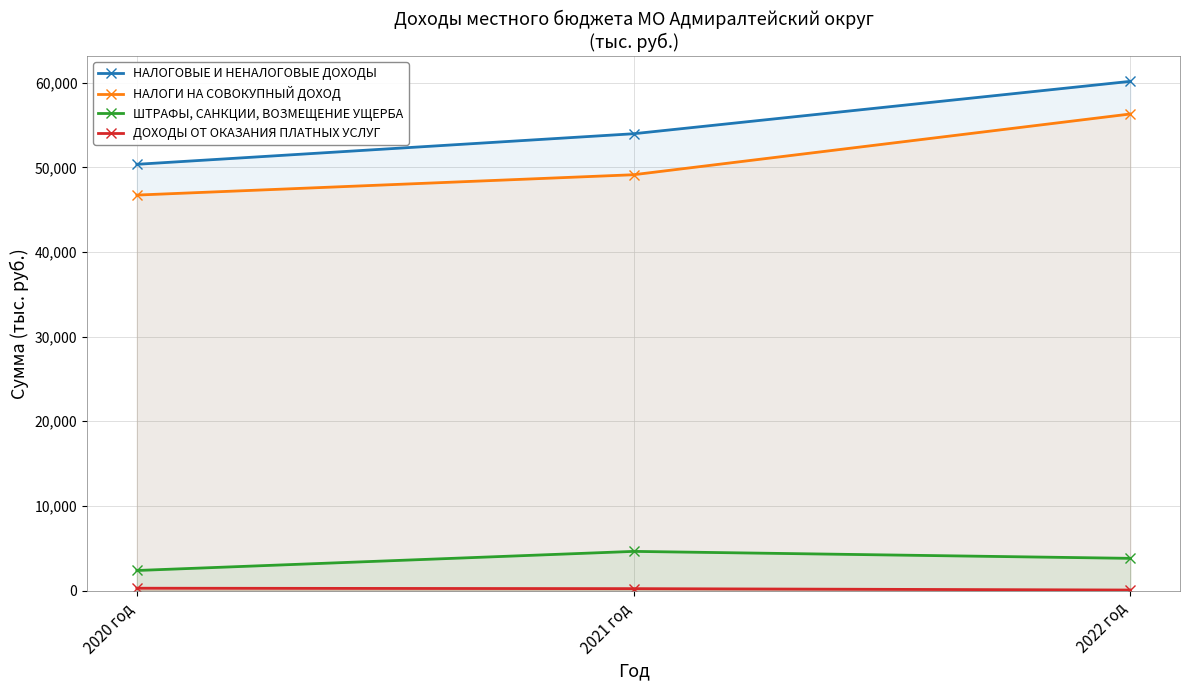

What is the total value across all series at 2021 год?

107965.5